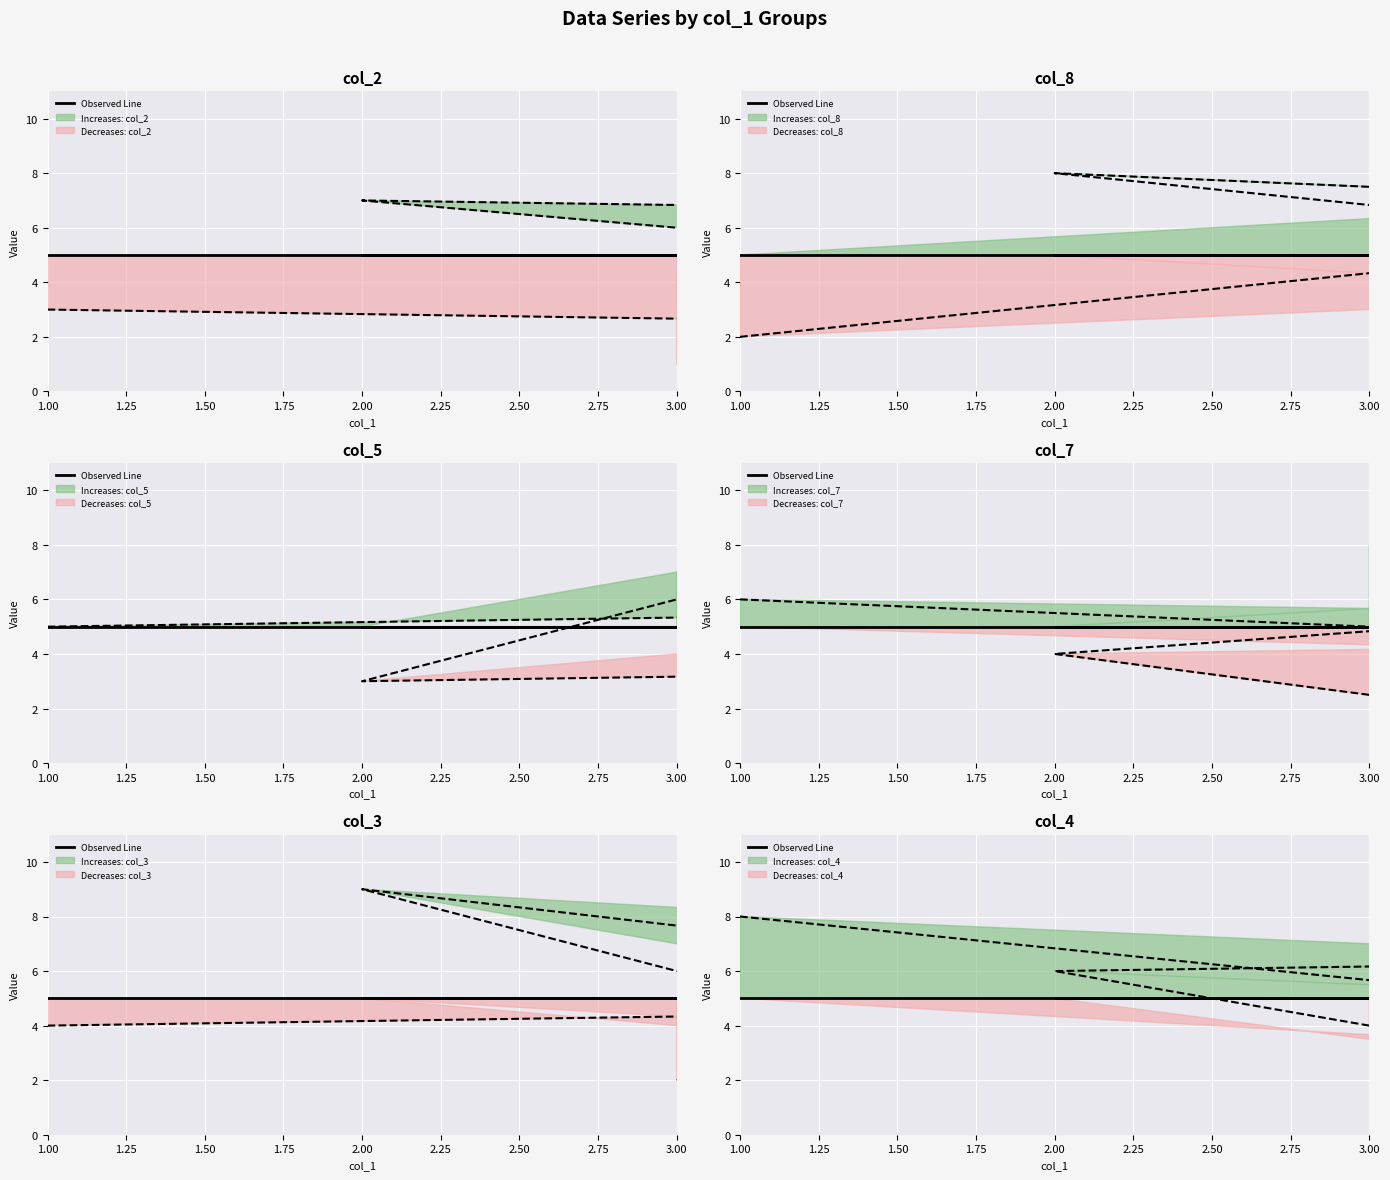

Reading left to right, extract all data points from this chart.

col_2: 3	2	8	5	7	6	9	4	1
col_8: 2	9	4	7	8	1	1	6	5
col_5: 5	6	2	9	3	4	8	1	7
col_7: 6	3	5	1	4	9	2	7	8
col_3: 4	5	6	3	9	1	7	8	2
col_4: 8	1	3	2	6	7	5	9	4